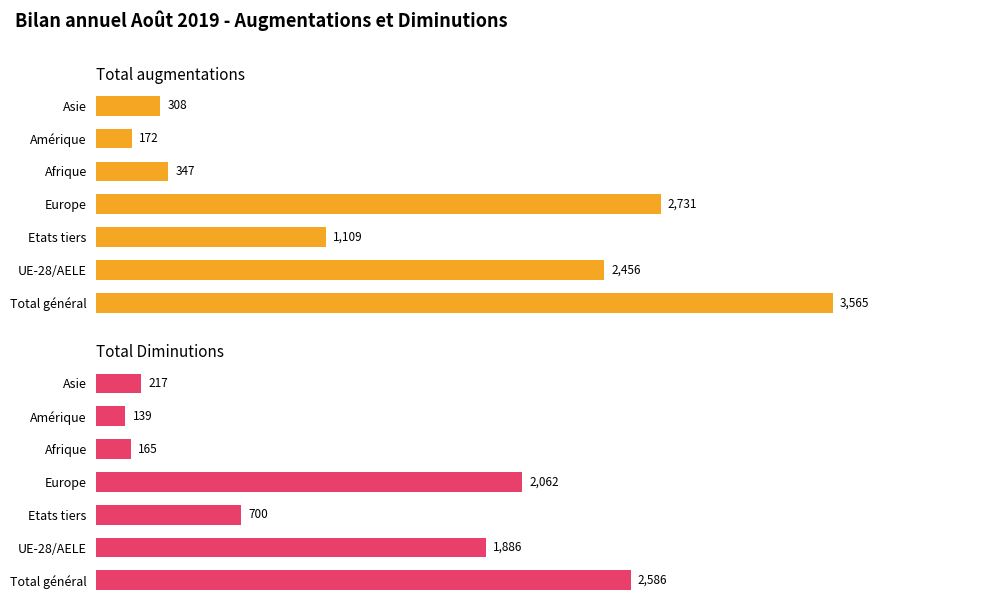

Between Europe and Afrique, which series saw the biggest shift?

Total augmentations